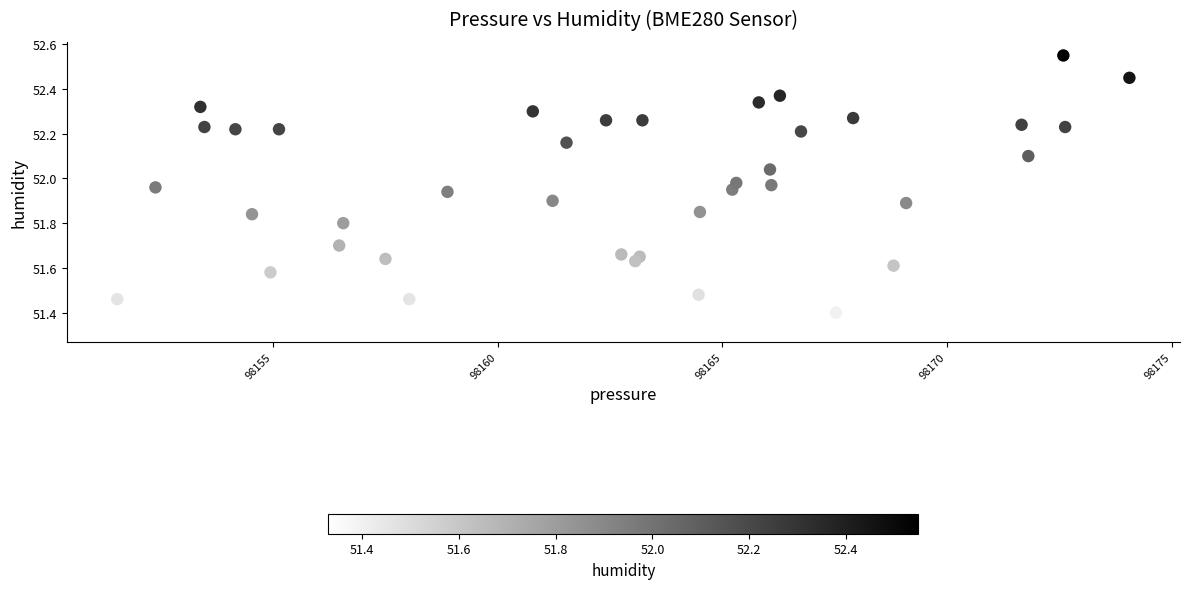

What is the range of X values (max minus min)?

22.5